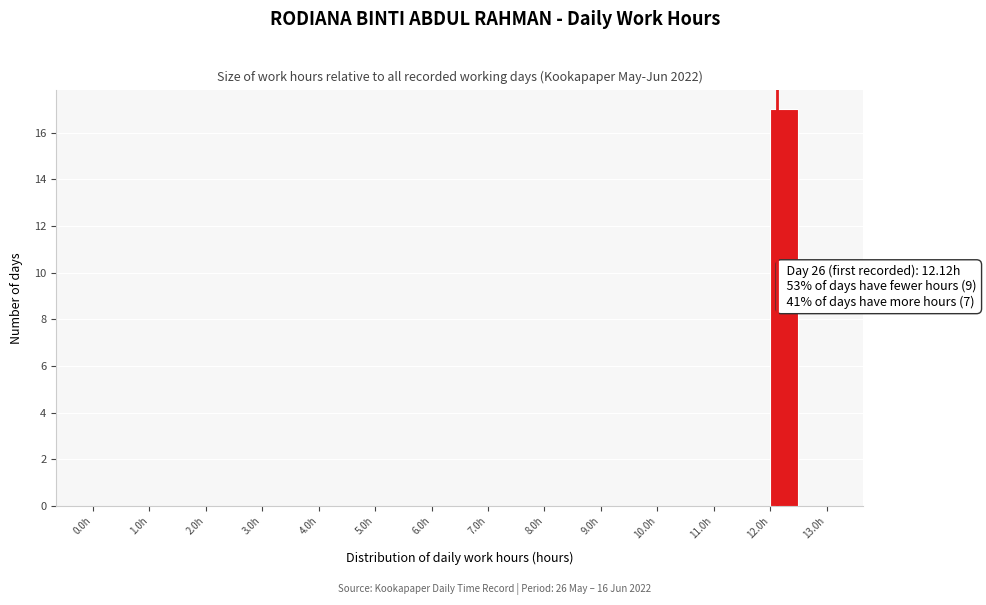

Which range on the x-axis has the tallest bar?

12.0 to 12.5